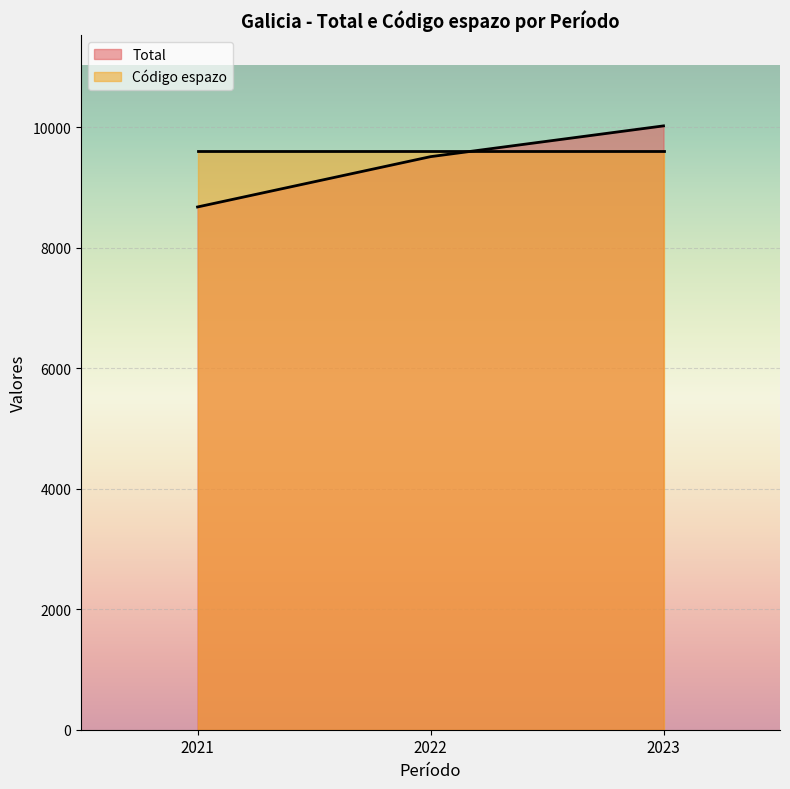

What is the minimum value shown in the chart?

8678